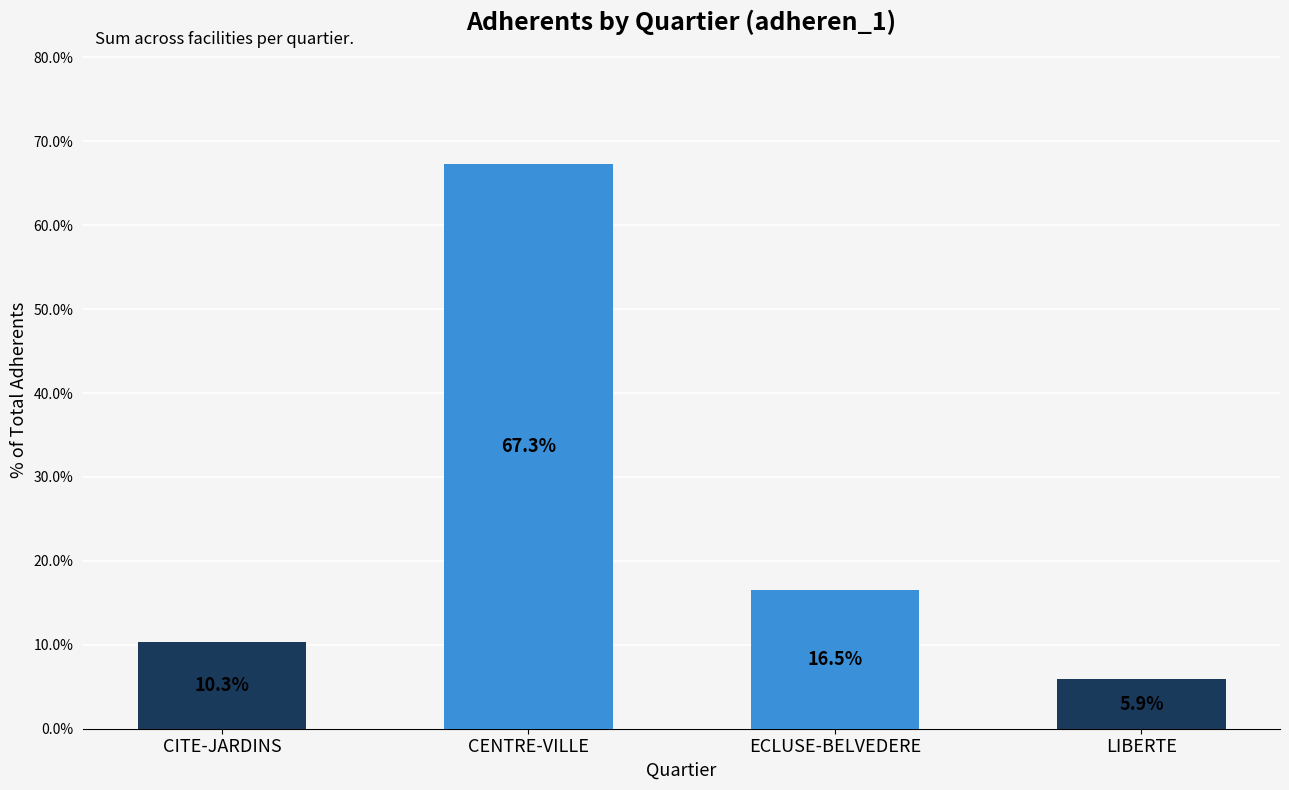

Reading left to right, transcribe all the data shown in this chart.

CITE-JARDINS=10.3	CENTRE-VILLE=67.3	ECLUSE-BELVEDERE=16.5	LIBERTE=5.9